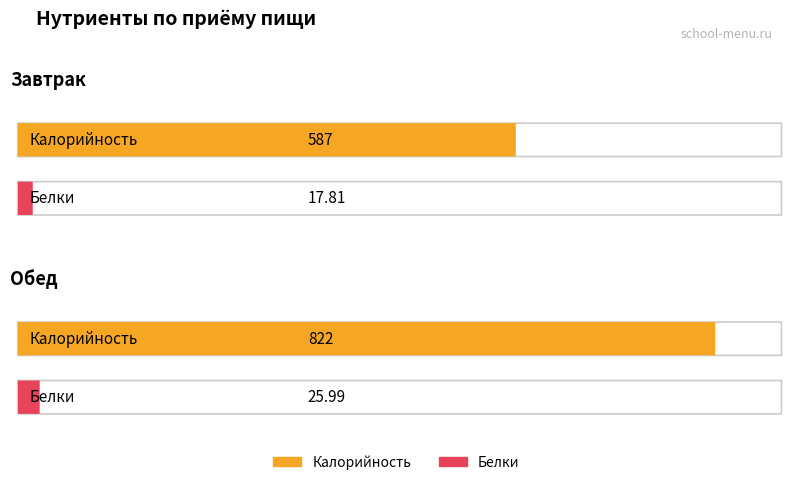

What is the difference between the highest and lowest values at Обед?

796.0